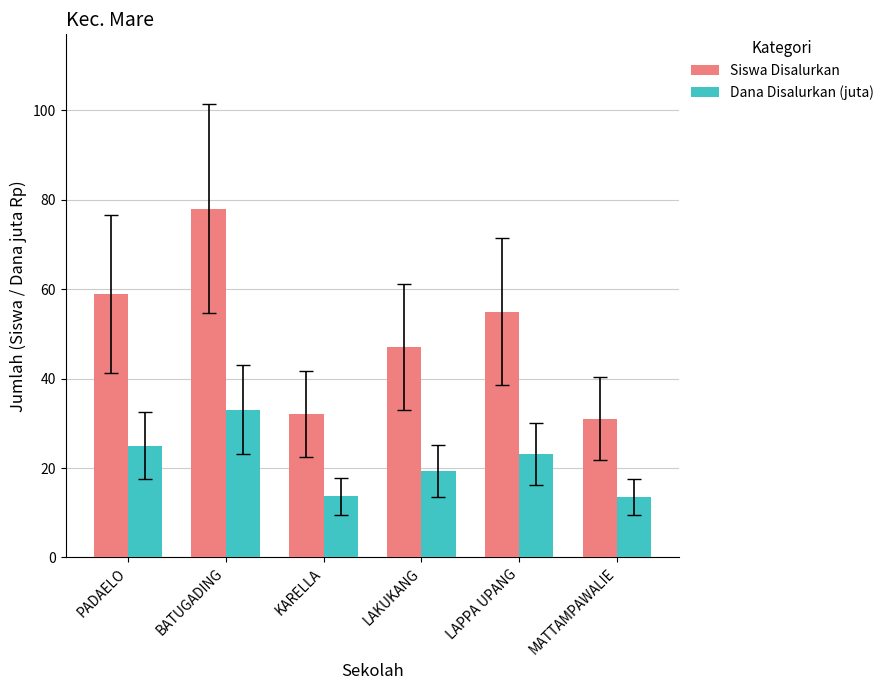

What is the difference between the highest and lowest values at BATUGADING?

44.9